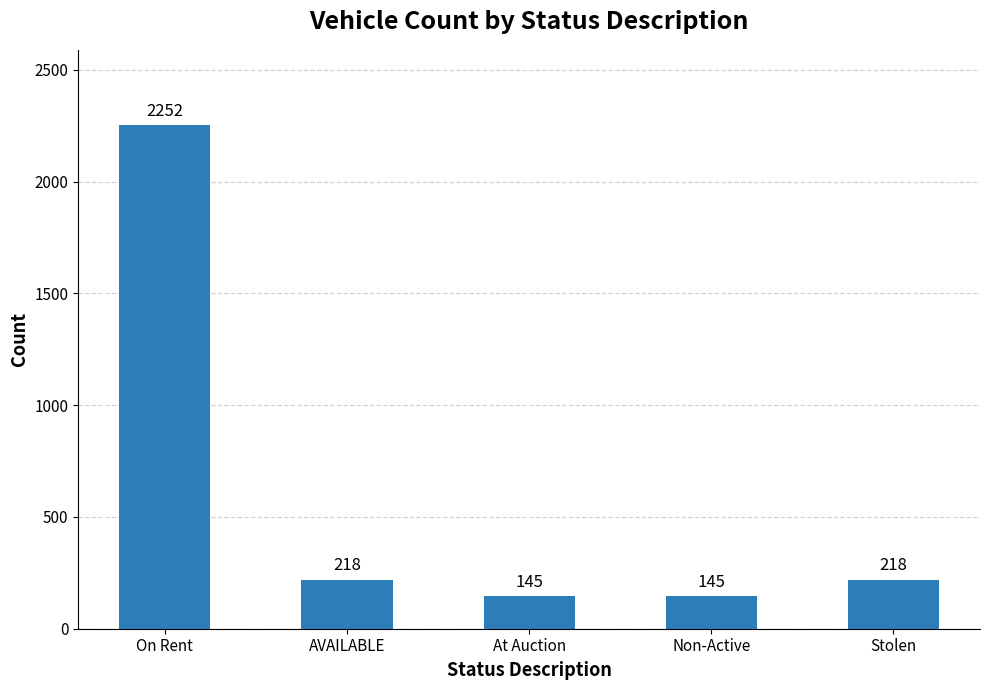

Approximately how many times larger is the value at Non-Active compared to At Auction?

1.0